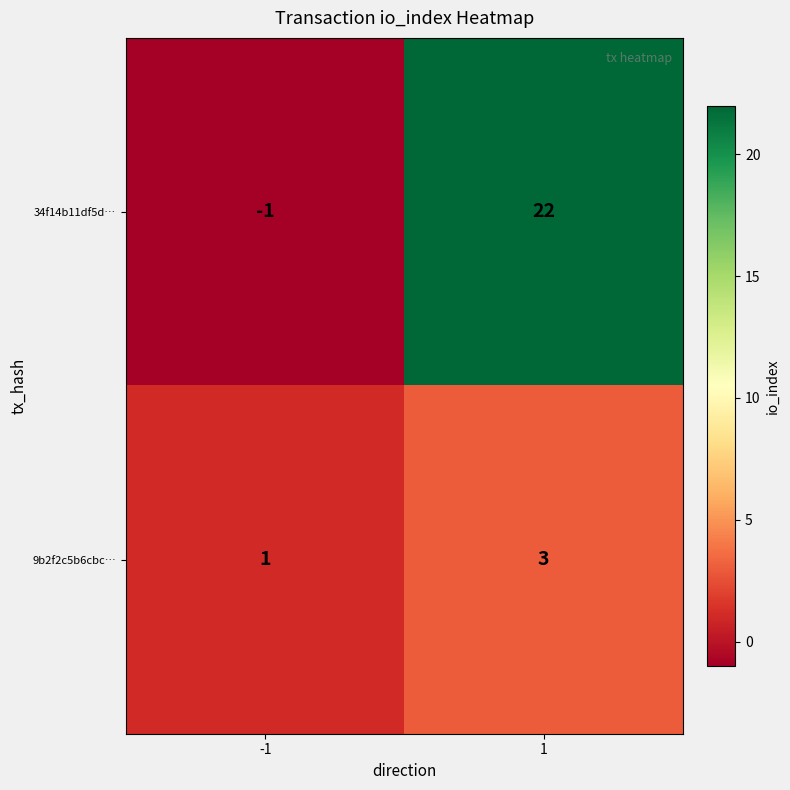

What is the sum of the 9b2f2c5b6cbc… values at -1 and 1?

4